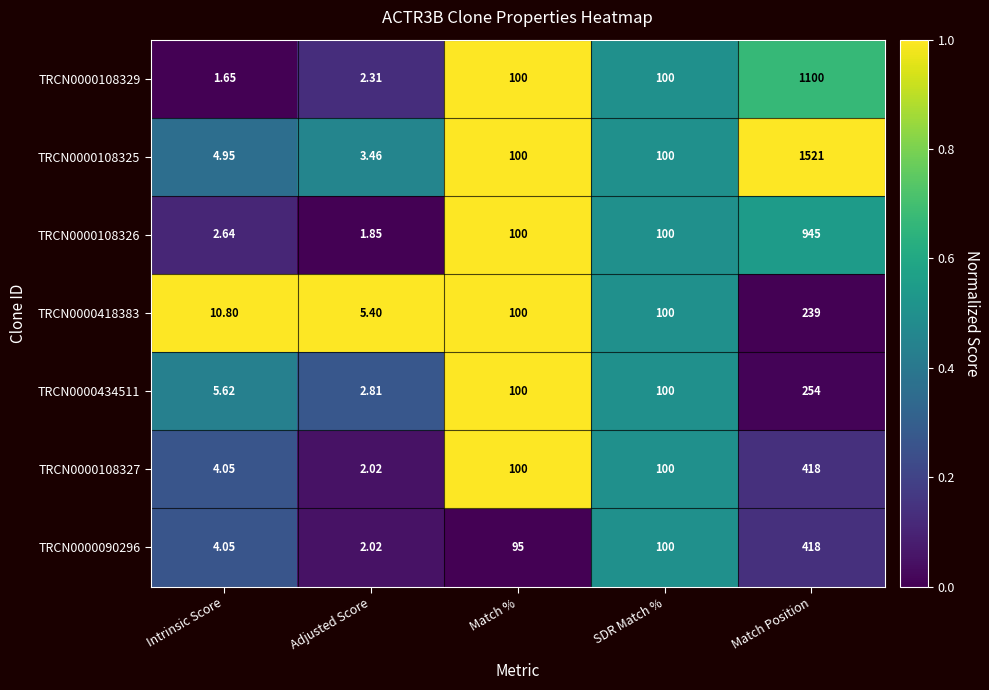

Which category has the lowest value in the TRCN0000108329 series?

Intrinsic Score